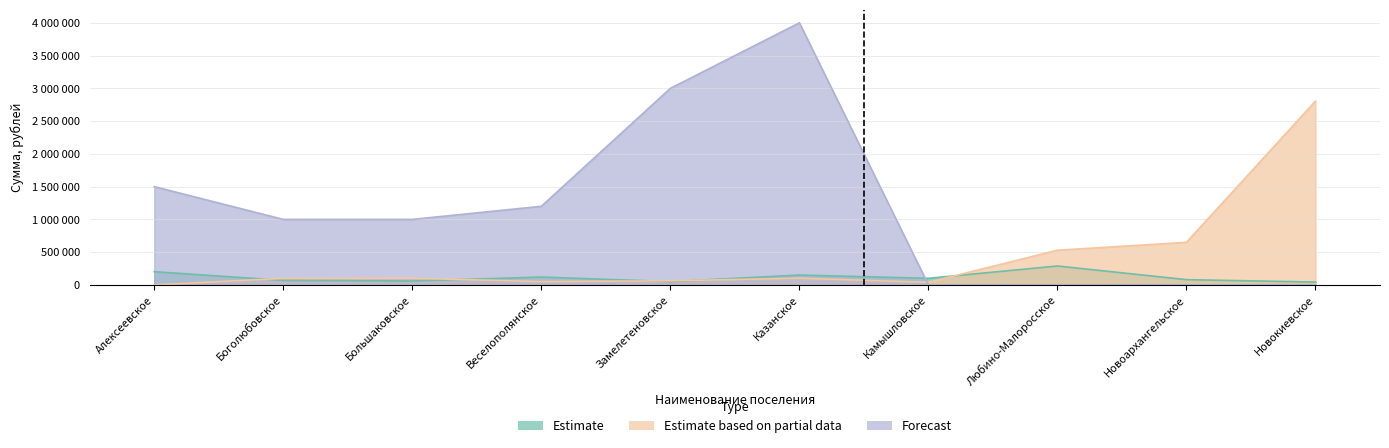

What is the label of the 9th point from the left?

Новоархангельское